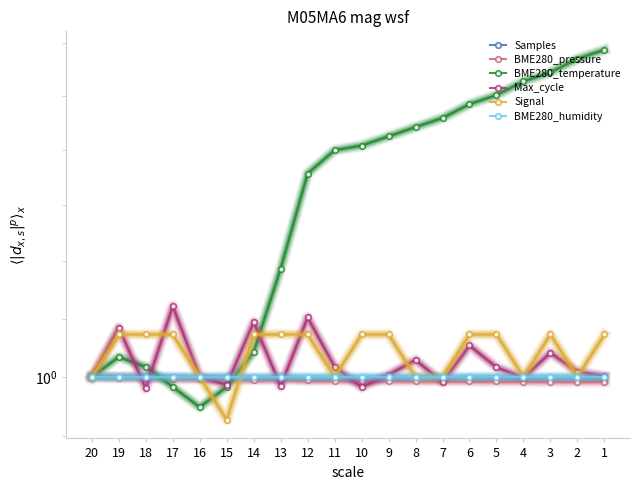

How many data points in Signal are above 1?

12